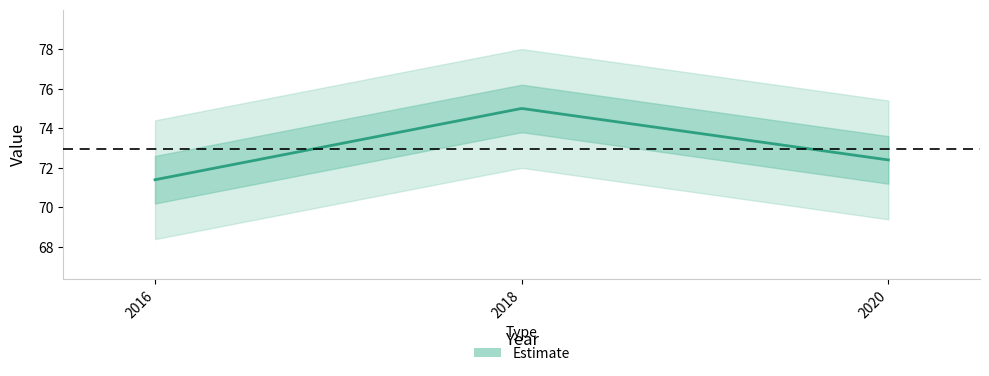

The chart shows a value of 71.4 at 2016. True or false?

True